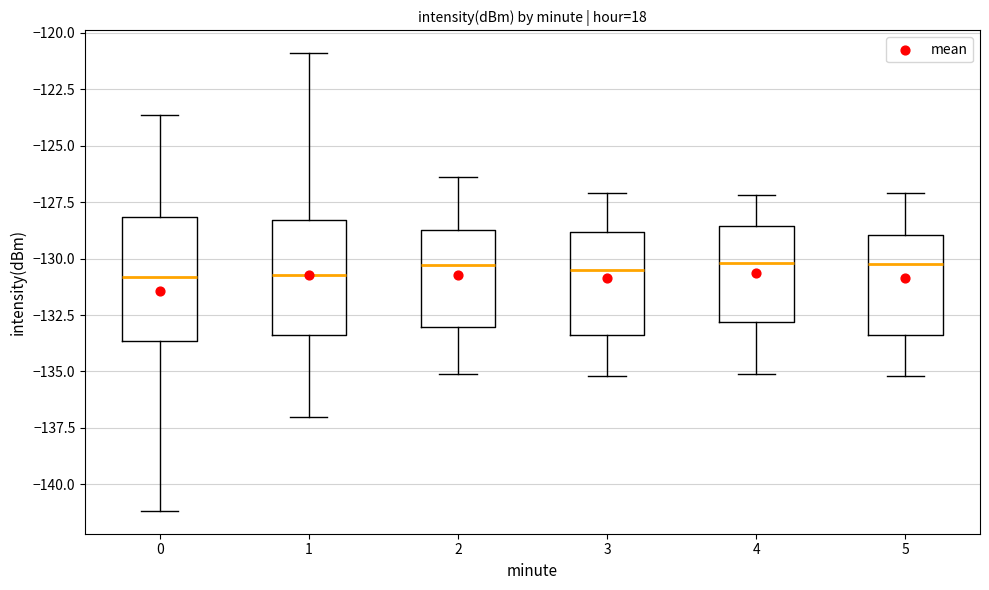

Reading left to right, read every box against the y-axis: the position of its median line, the range the box covers, and the ends of its whiskers. The values are not printed on the chart, so give them approximately, as read against the axis.

0: median -131.0, box -133.5 to -128.0, whiskers -141.0 to -123.5
1: median -130.5, box -133.5 to -128.5, whiskers -137.0 to -121.0
2: median -130.5, box -133.0 to -128.5, whiskers -135.0 to -126.5
3: median -130.5, box -133.5 to -129.0, whiskers -135.0 to -127.0
4: median -130.0, box -133.0 to -128.5, whiskers -135.0 to -127.0
5: median -130.0, box -133.5 to -129.0, whiskers -135.0 to -127.0